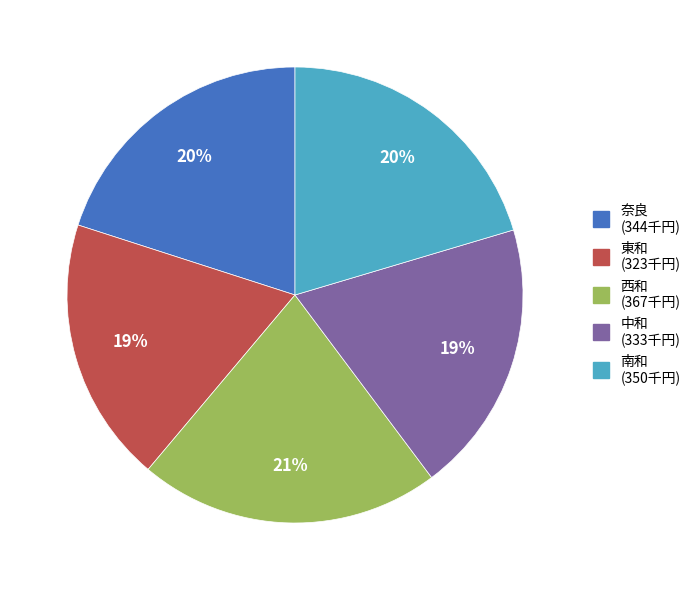

Which has a higher value, 南和 or 東和?

南和